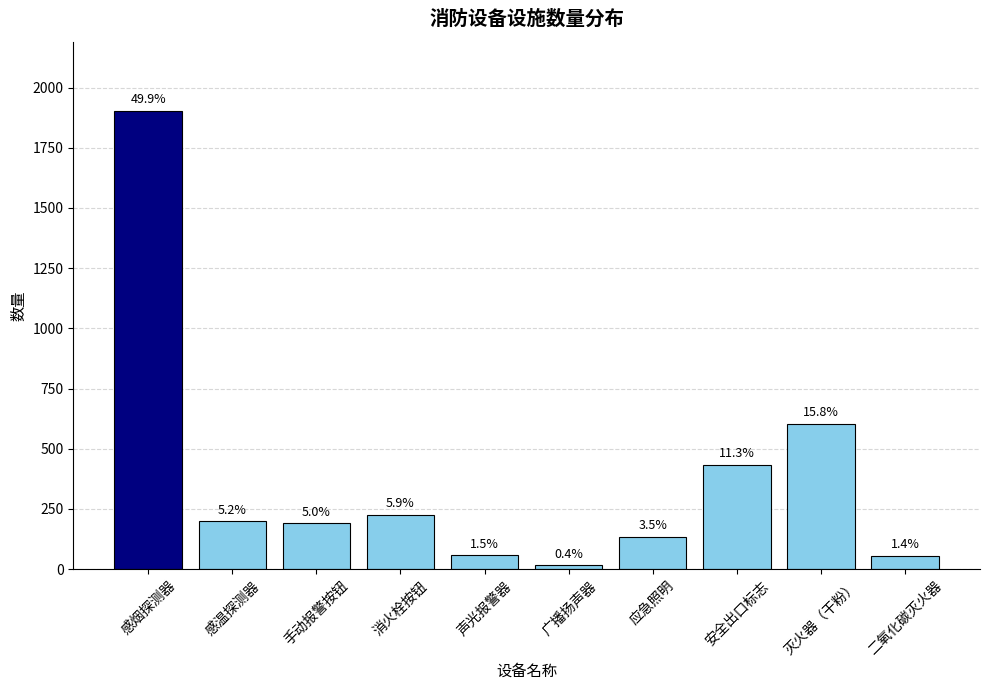

How many bars are there in total?

10